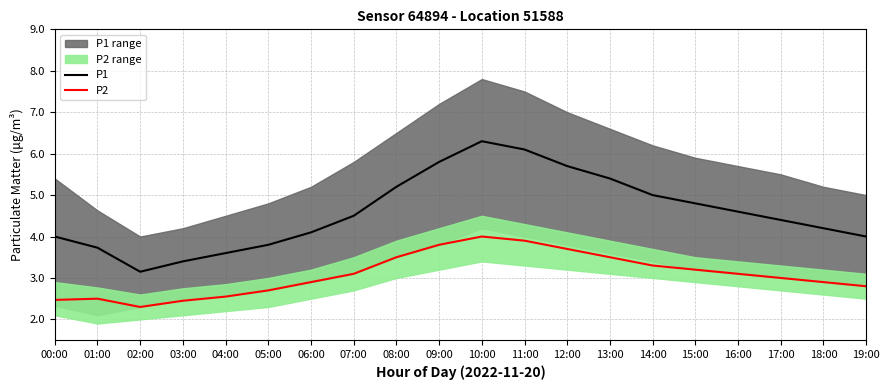

Rank the series by their maximum value, from lowest to highest.

P2, P1